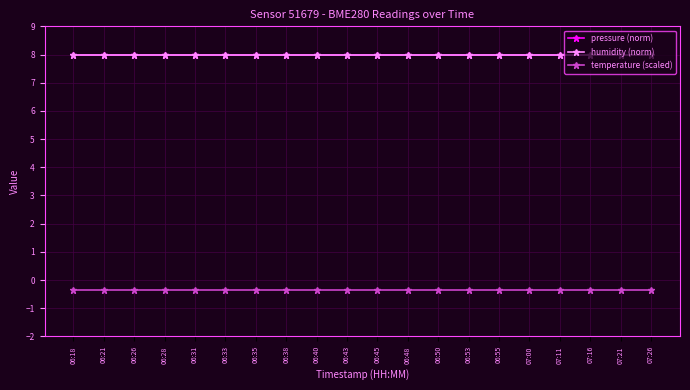

What is the sum of the humidity (norm) values at 06:35 and 06:48?

16.0